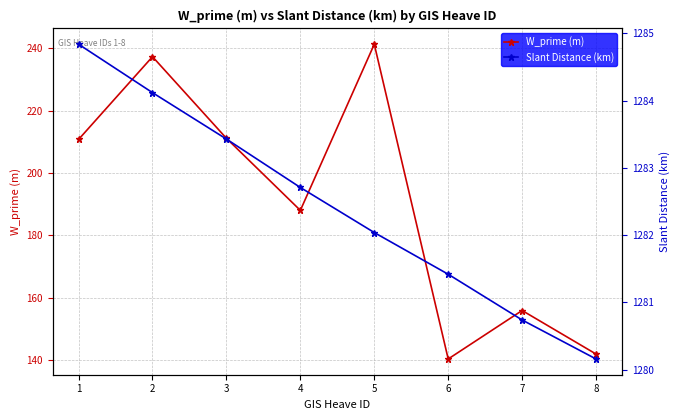

True or false: Slant Distance (km) and W_prime (m) cross at least once.

False